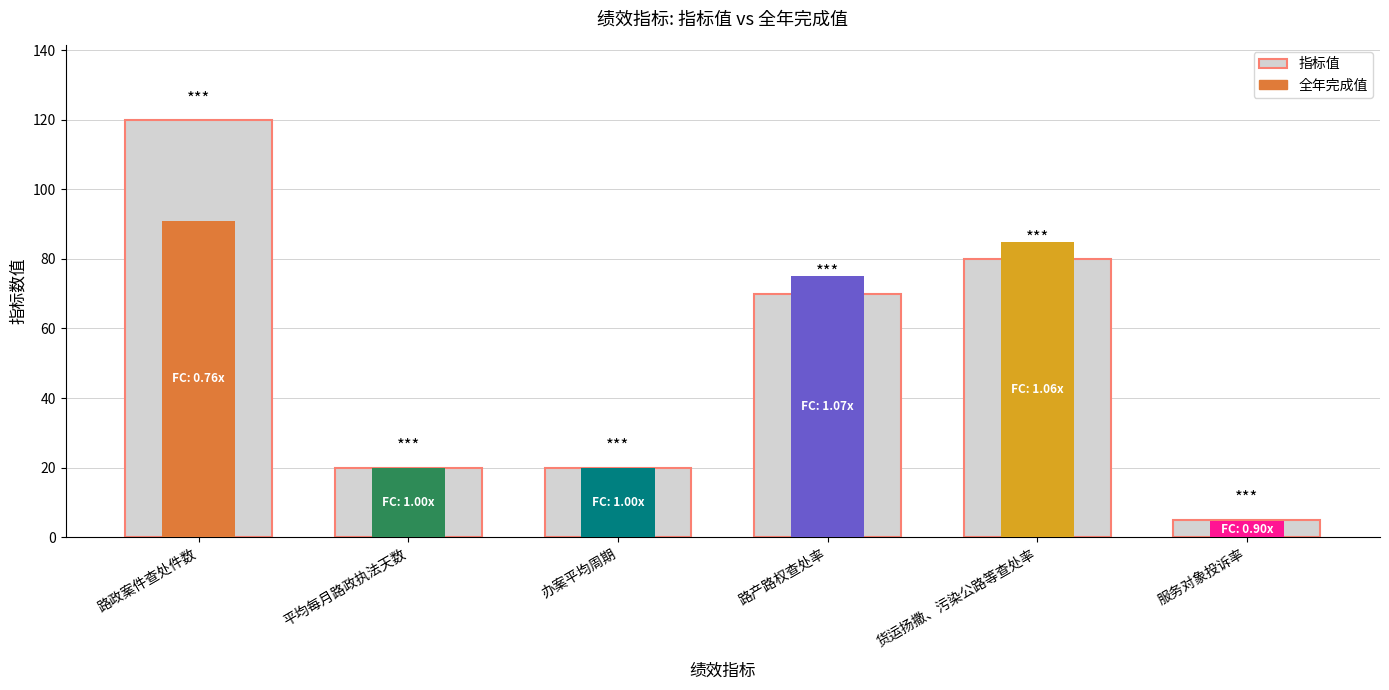

The value at 办案平均周期 is 20. True or false?

True